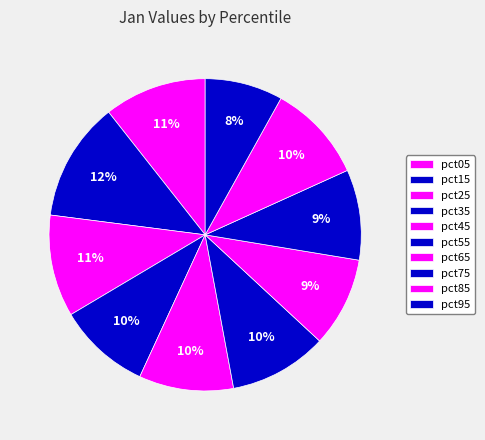

What percentage is the pct05 slice, to the nearest percent?

11%